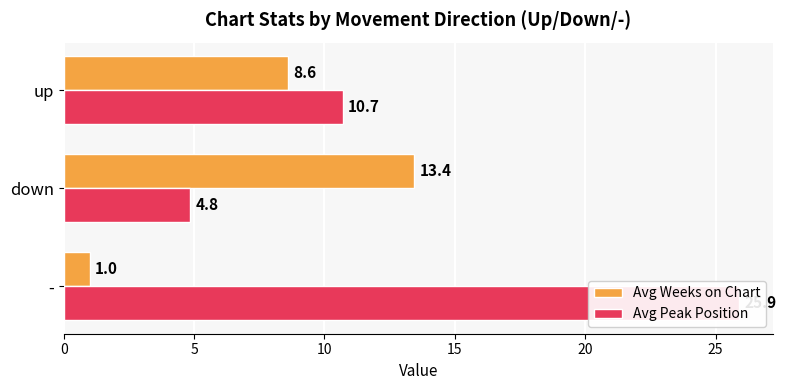

What is the difference between the maximum and second lowest values in the Avg Peak Position series?

15.2